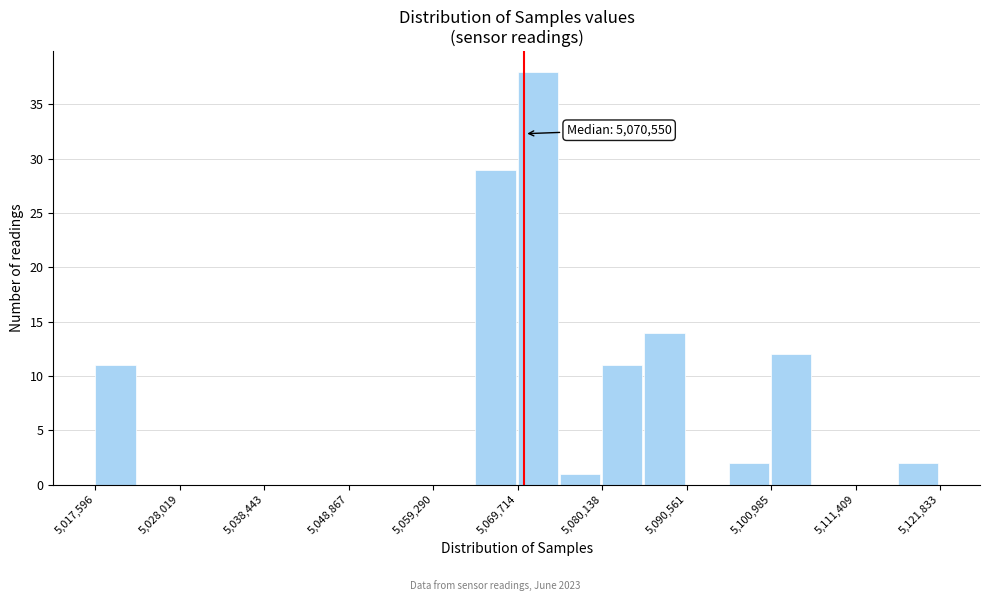

Read against the x-axis, roughly where is the centre of the tallest bar?

5072000